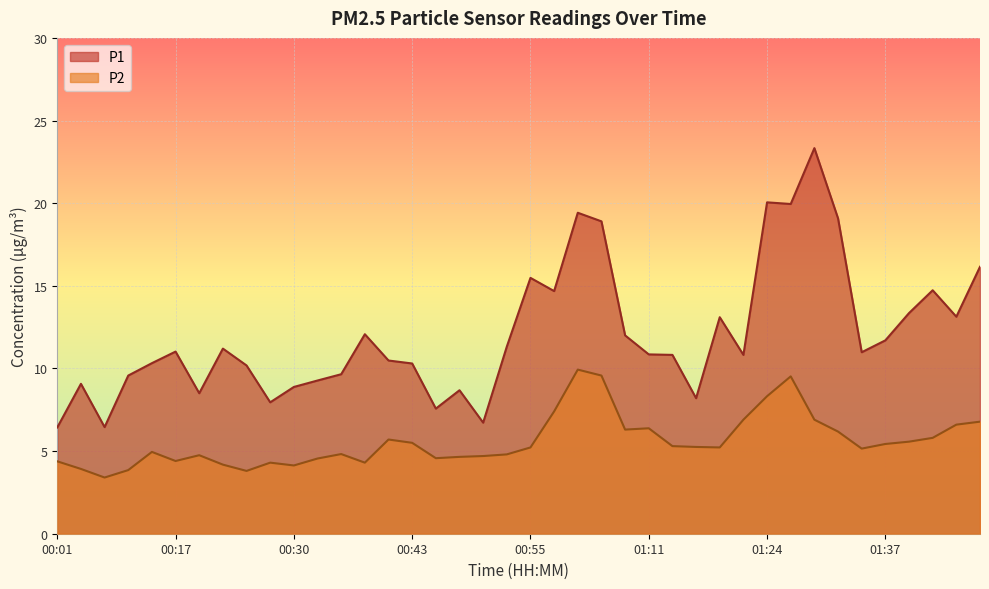

How many values in the P2 series are below 5?

18